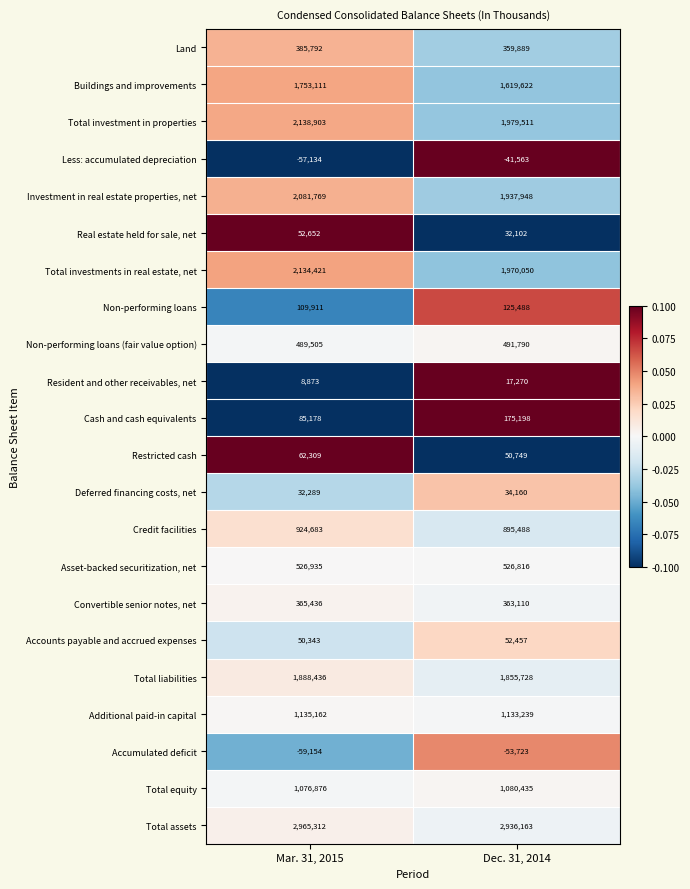

At which category does the chart reach its peak across all series?

Mar. 31, 2015